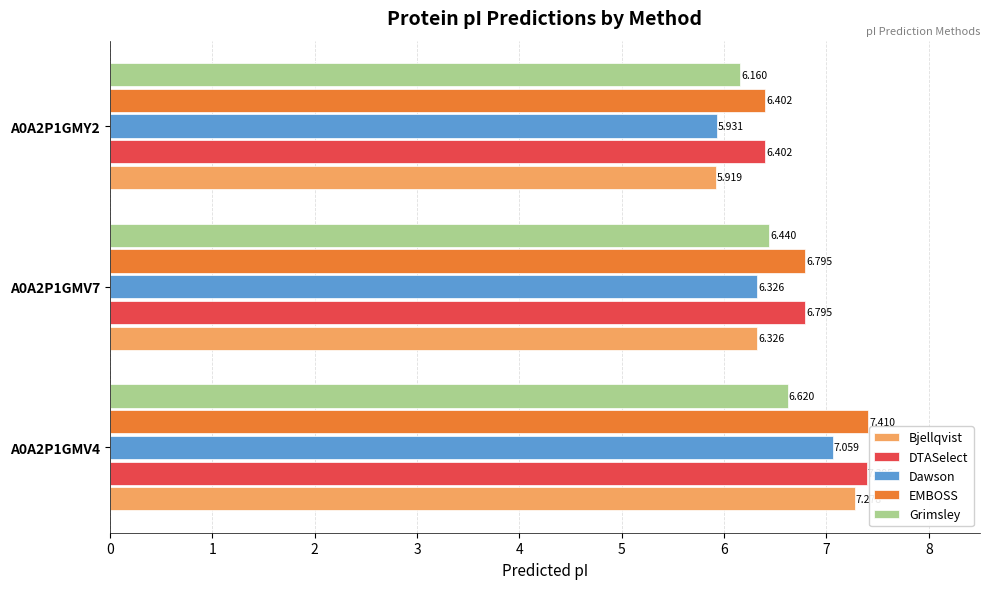

Between A0A2P1GMV7 and A0A2P1GMY2, which series saw the biggest shift?

Bjellqvist